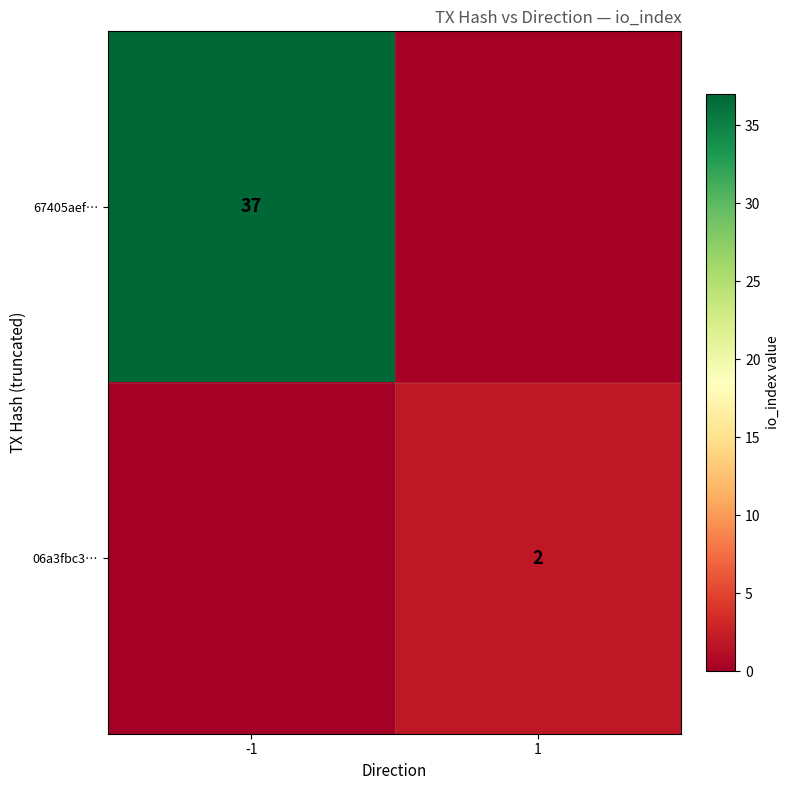

True or false: 06a3fbc3… has a value of 3 at 1.

False